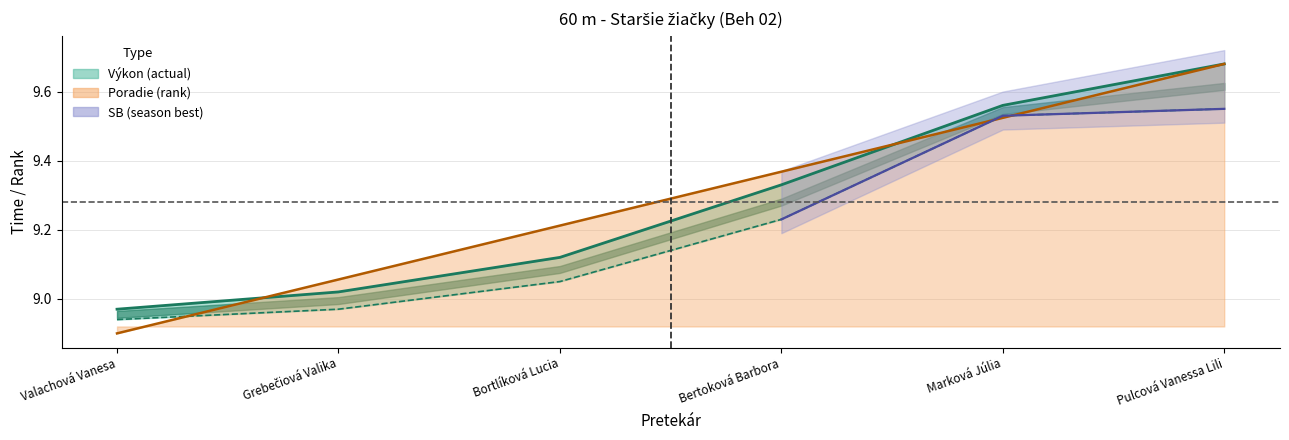

How many data points in Poradie are above 9?

5